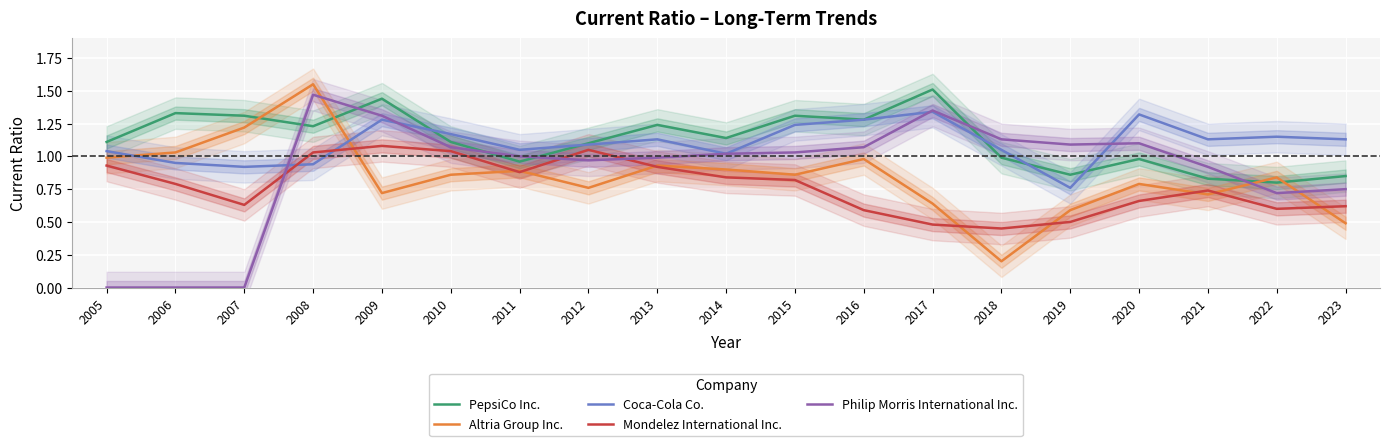

Reading left to right, what are all the values shown in this chart?

PepsiCo Inc.: 1.1	1.3	1.3	1.2	1.4	1.1	1.0	1.1	1.2	1.1	1.3	1.3	1.5	1.0	0.9	1.0	0.8	0.8	0.8
Altria Group Inc.: 1.0	1.0	1.2	1.6	0.7	0.9	0.9	0.8	0.9	0.9	0.9	1.0	0.6	0.2	0.6	0.8	0.7	0.8	0.5
Coca-Cola Co.: 1.0	0.9	0.9	0.9	1.3	1.2	1.1	1.1	1.1	1.0	1.2	1.3	1.3	1.1	0.8	1.3	1.1	1.1	1.1
Mondelez International Inc.: 0.9	0.8	0.6	1.0	1.1	1.0	0.9	1.1	0.9	0.8	0.8	0.6	0.5	0.5	0.5	0.7	0.7	0.6	0.6
Philip Morris International Inc.: 0.0	0.0	0.0	1.5	1.3	1.1	1.0	1.0	1.0	1.0	1.0	1.1	1.4	1.1	1.1	1.1	0.9	0.7	0.8